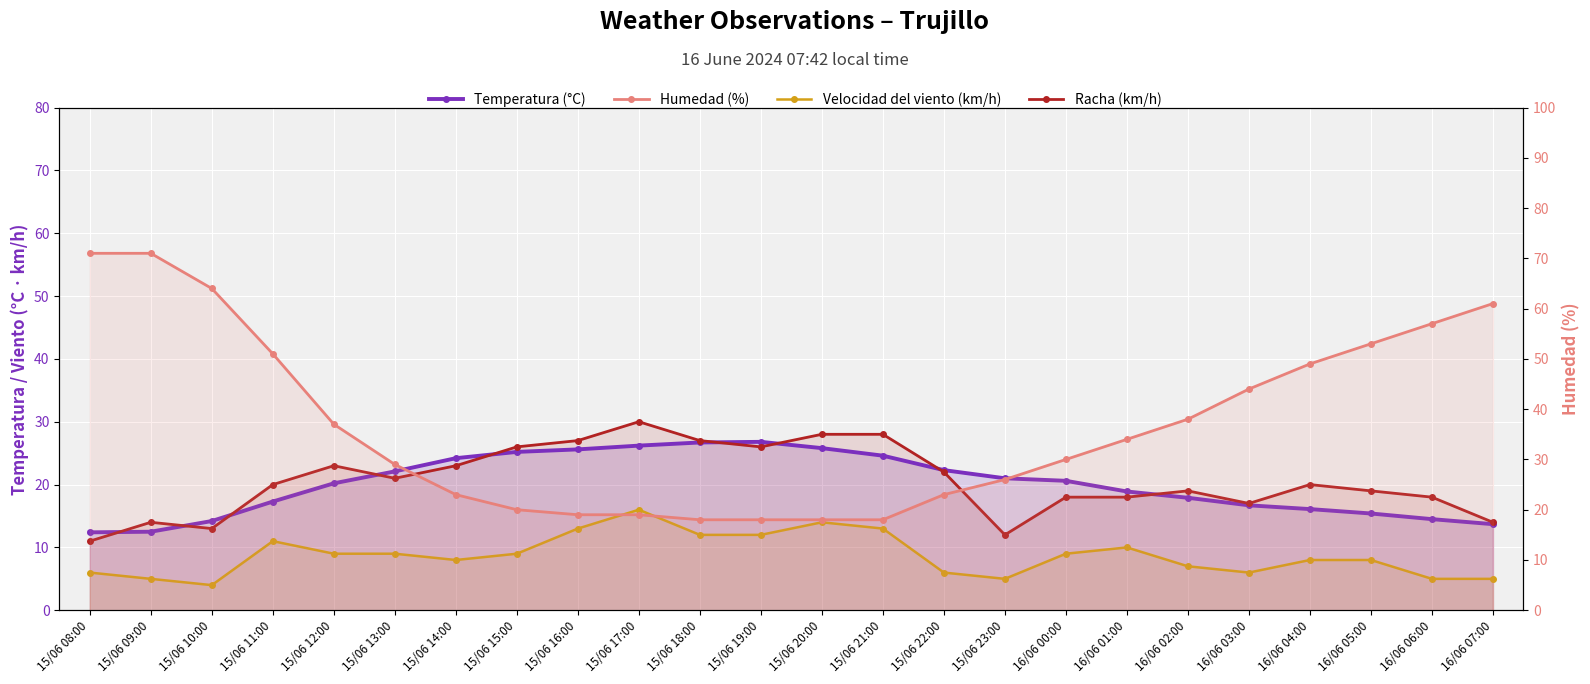

Where does the Humedad (%) series first go above 34?

15/06 08:00